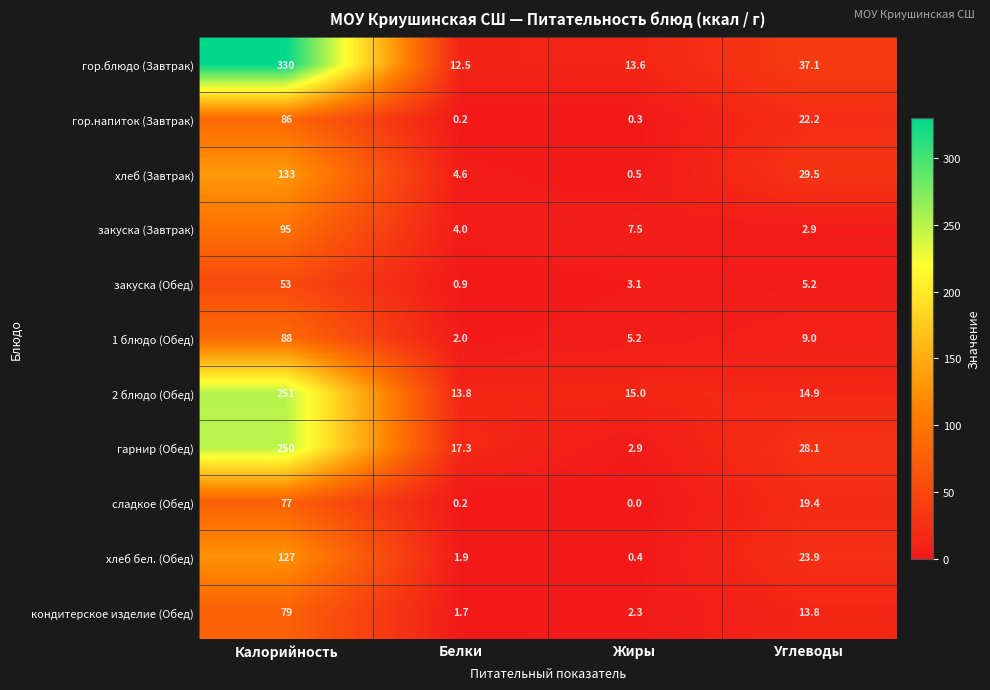

Between Калорийность and Жиры, which series saw the biggest shift?

гор.блюдо (Завтрак)